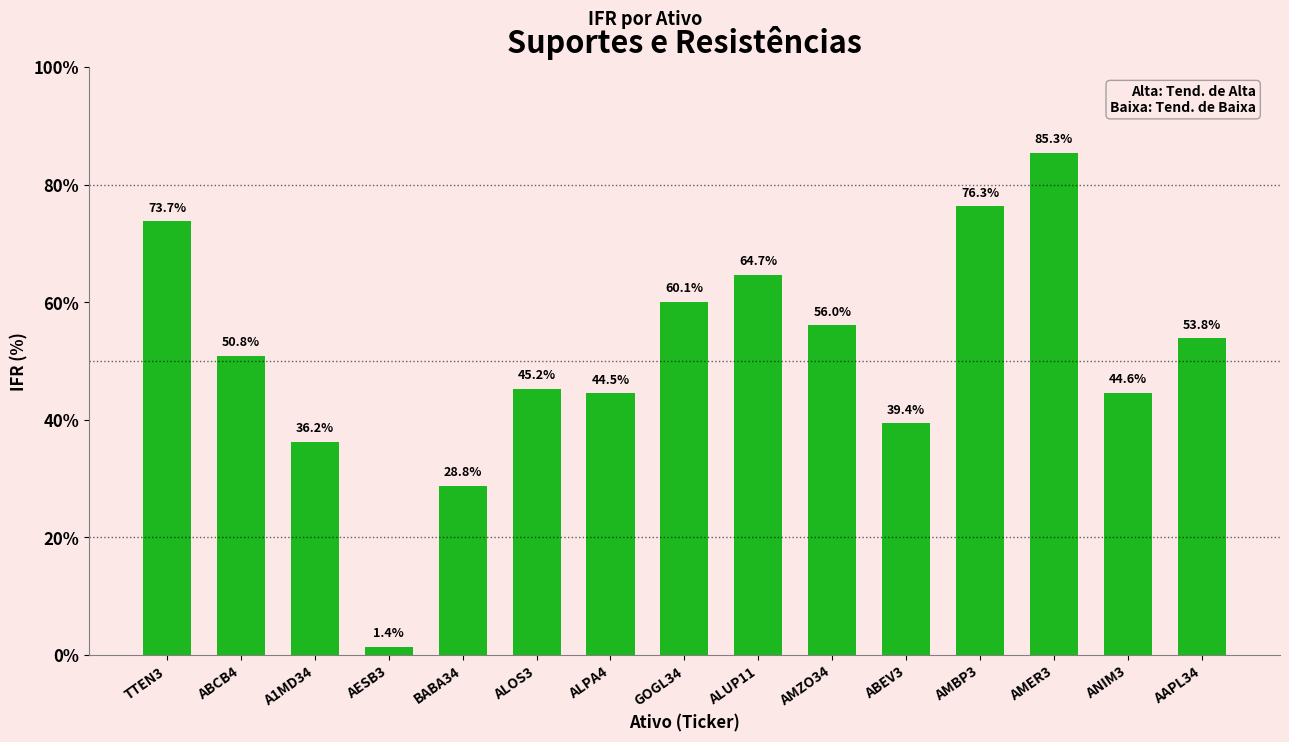

List the labels in order of value, smallest first.

AESB3, BABA34, A1MD34, ABEV3, ALPA4, ANIM3, ALOS3, ABCB4, AAPL34, AMZO34, GOGL34, ALUP11, TTEN3, AMBP3, AMER3